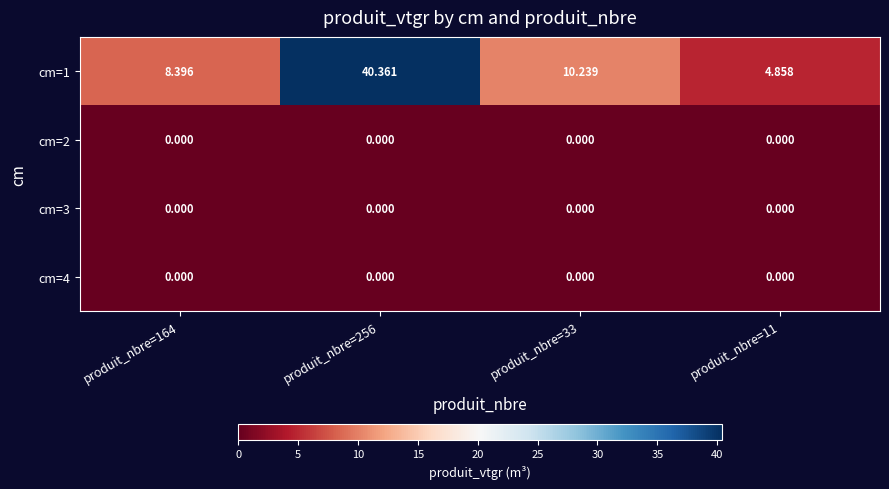

Which series changed the most between produit_nbre=164 and produit_nbre=11?

cm=1